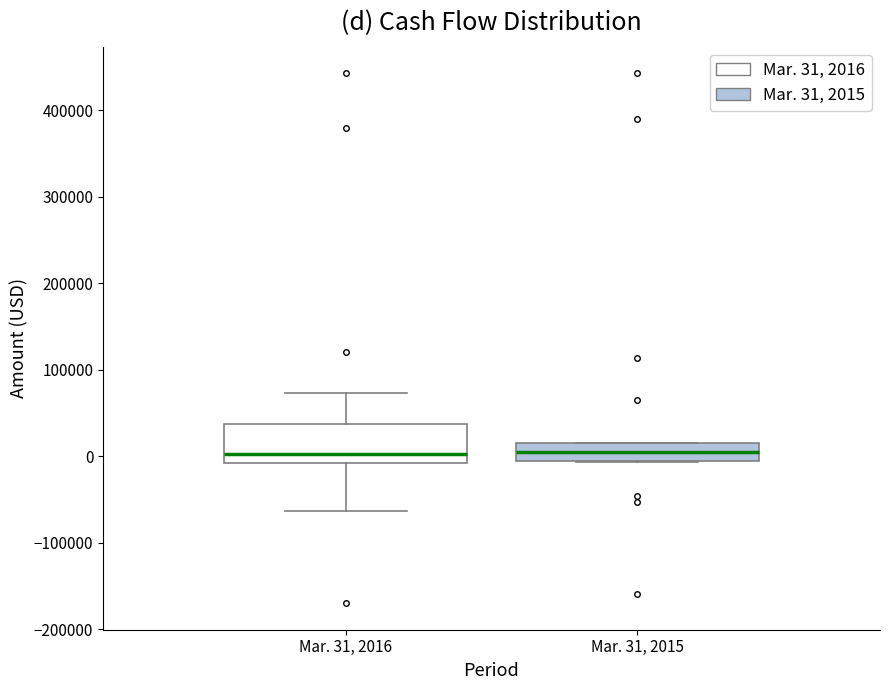

Reading left to right, read every box against the y-axis: the position of its median line, the range the box covers, and the ends of its whiskers. The values are not printed on the chart, so give them approximately, as read against the axis.

Mar. 31, 2016: median 0, box -10000 to 40000, whiskers -60000 to 70000
Mar. 31, 2015: median 0, box -10000 to 20000, whiskers -10000 to 20000